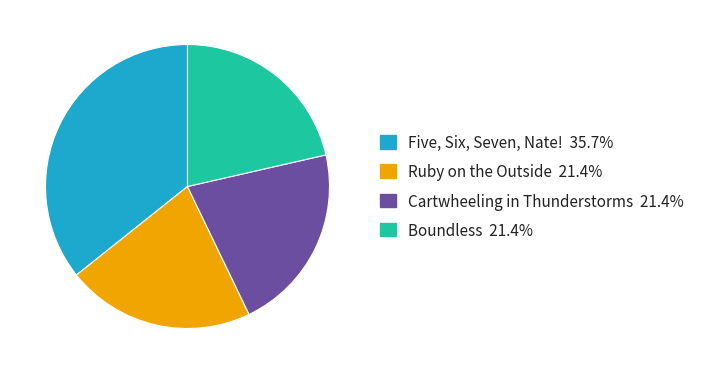

Between Five, Six, Seven, Nate! and Boundless, which is larger?

Five, Six, Seven, Nate!